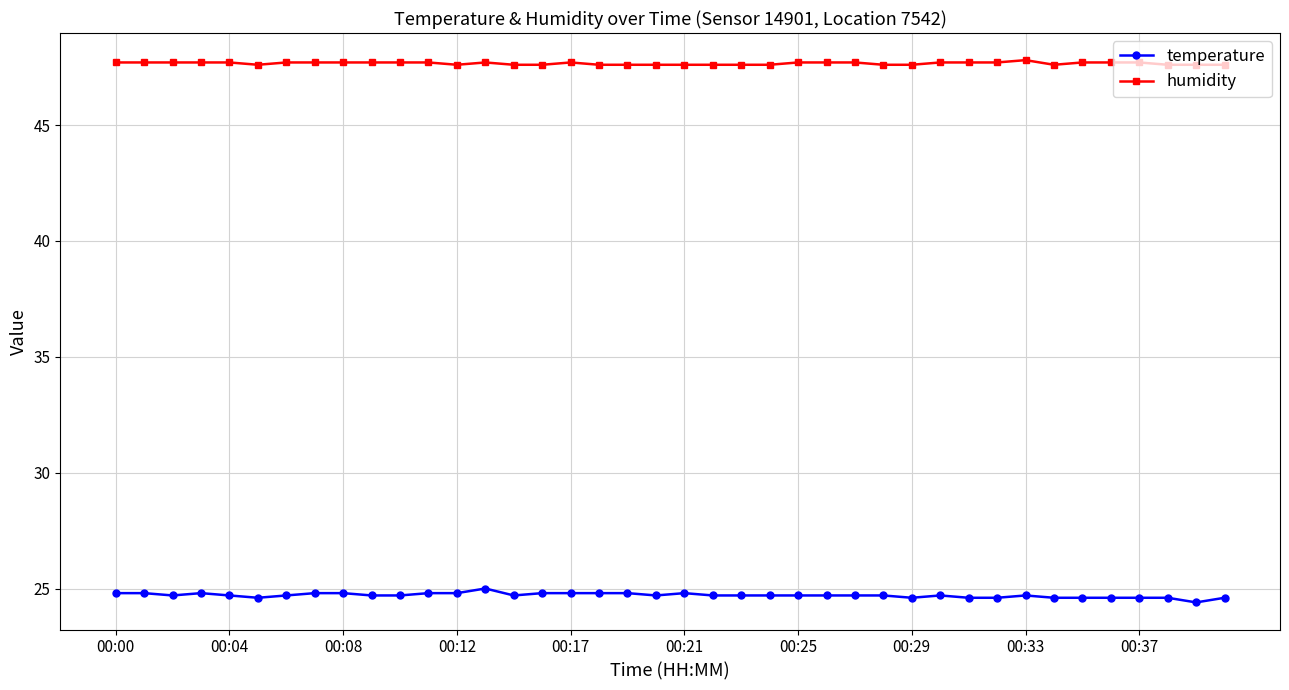

What is the value of the humidity point at the 10th from the left?

47.7